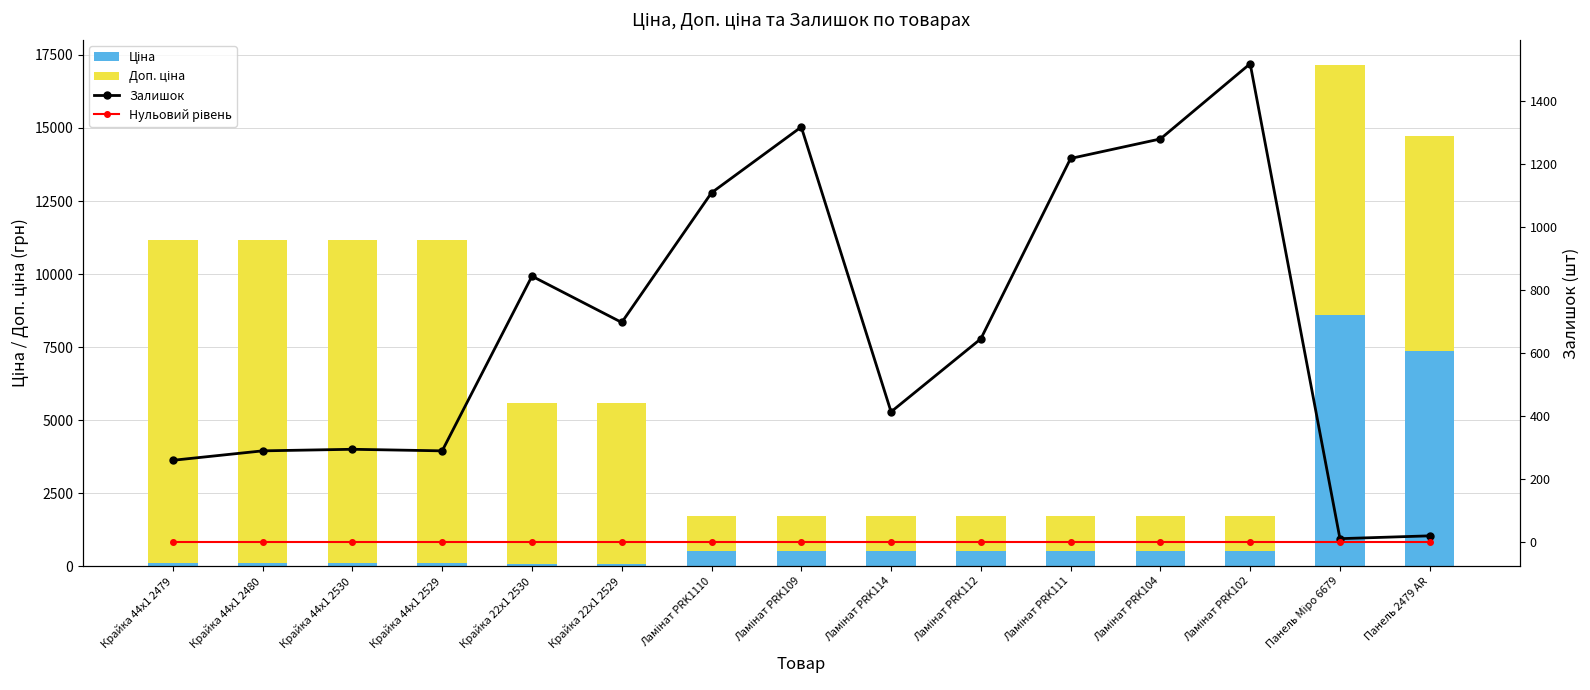

What is the maximum value shown in the chart?

11055.0